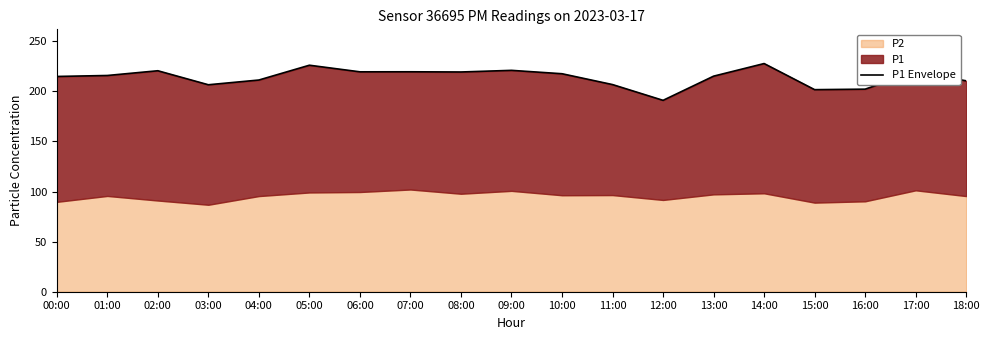

What is the difference between the second highest and minimum values?

35.0